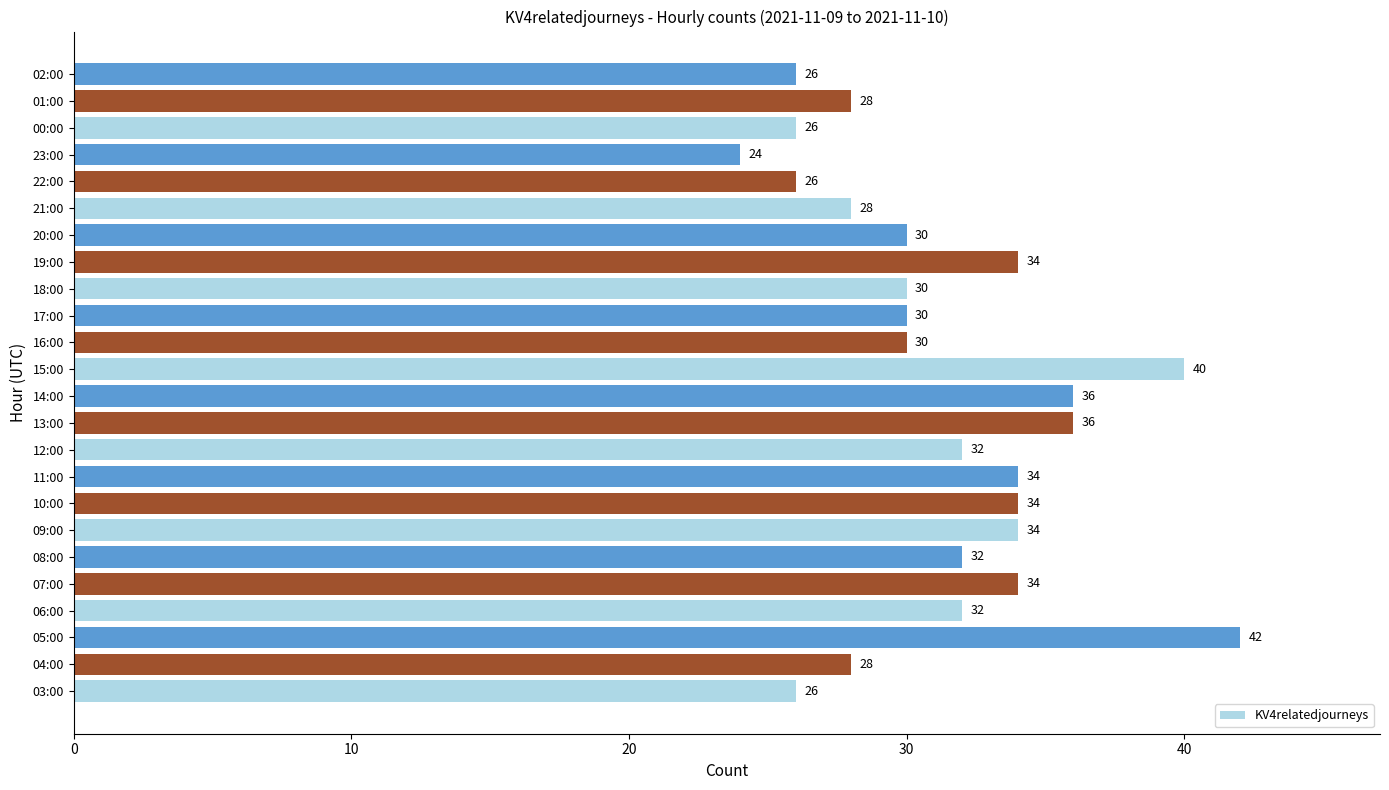

What is the ratio of the value at 13:00 to the value at 04:00?

1.3